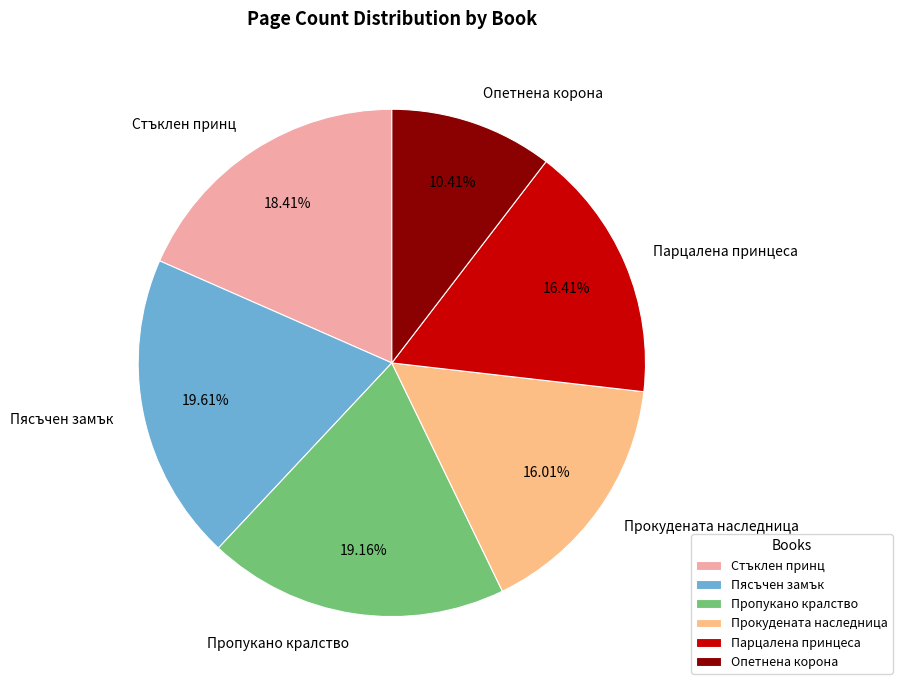

Which slice is the smallest?

Опетнена корона